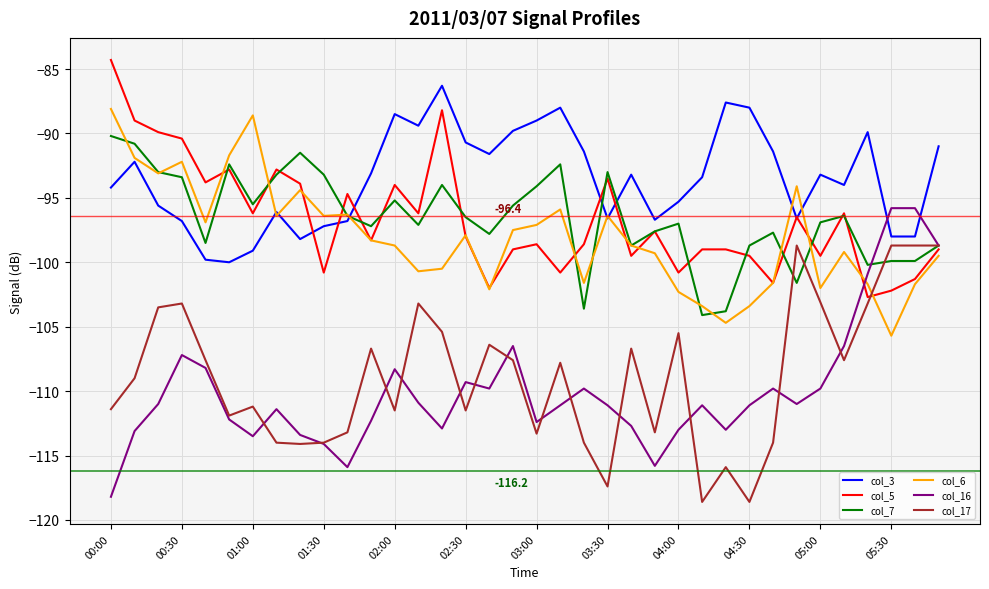

How many lines are shown in the chart?

6